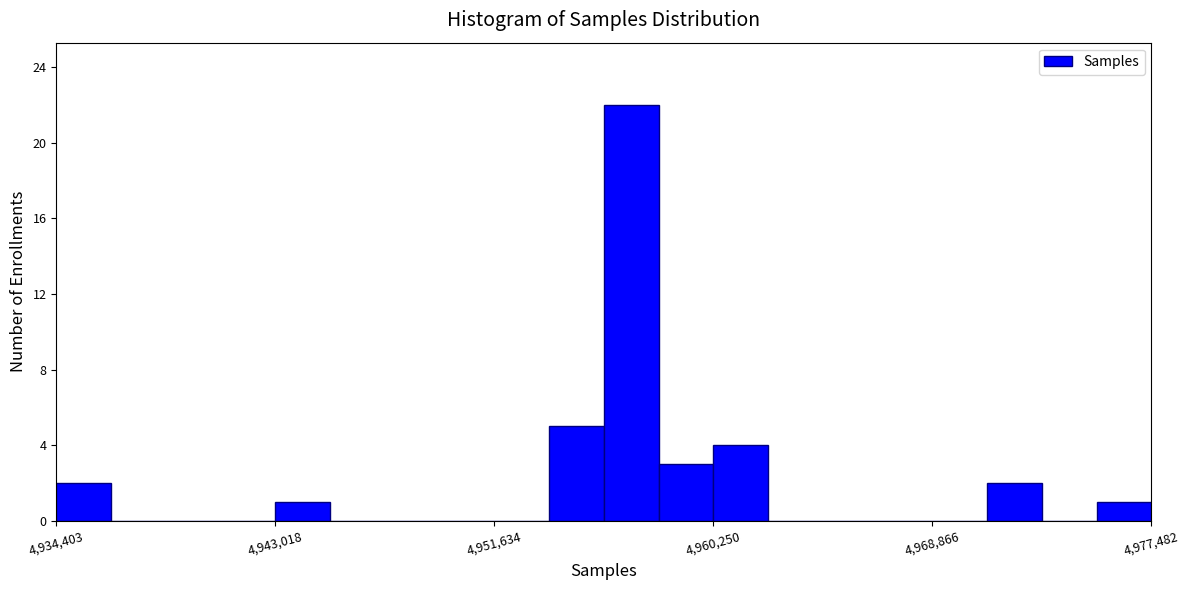

Read against the x-axis, roughly where is the centre of the tallest bar?

4957000